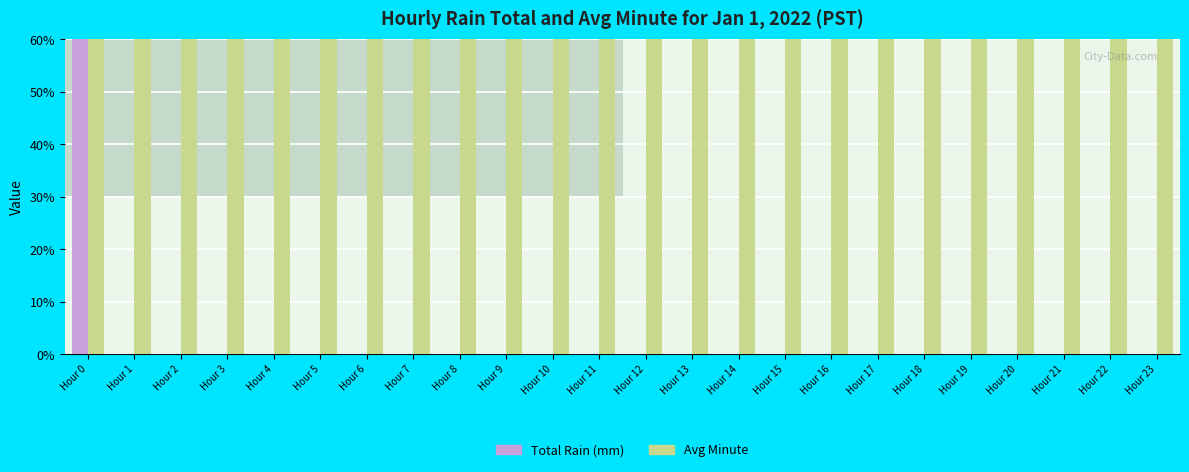

Does the chart contain stacked bars?

No